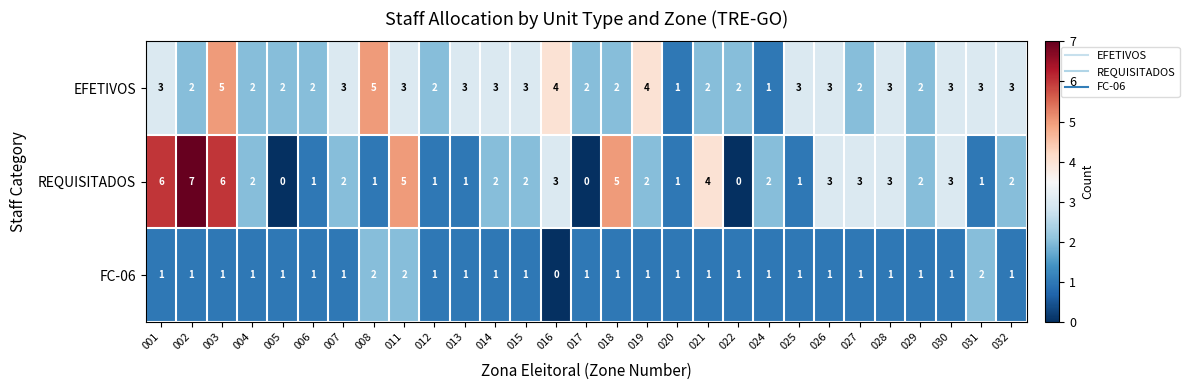

The REQUISITADOS series shows 3 at 024. True or false?

False